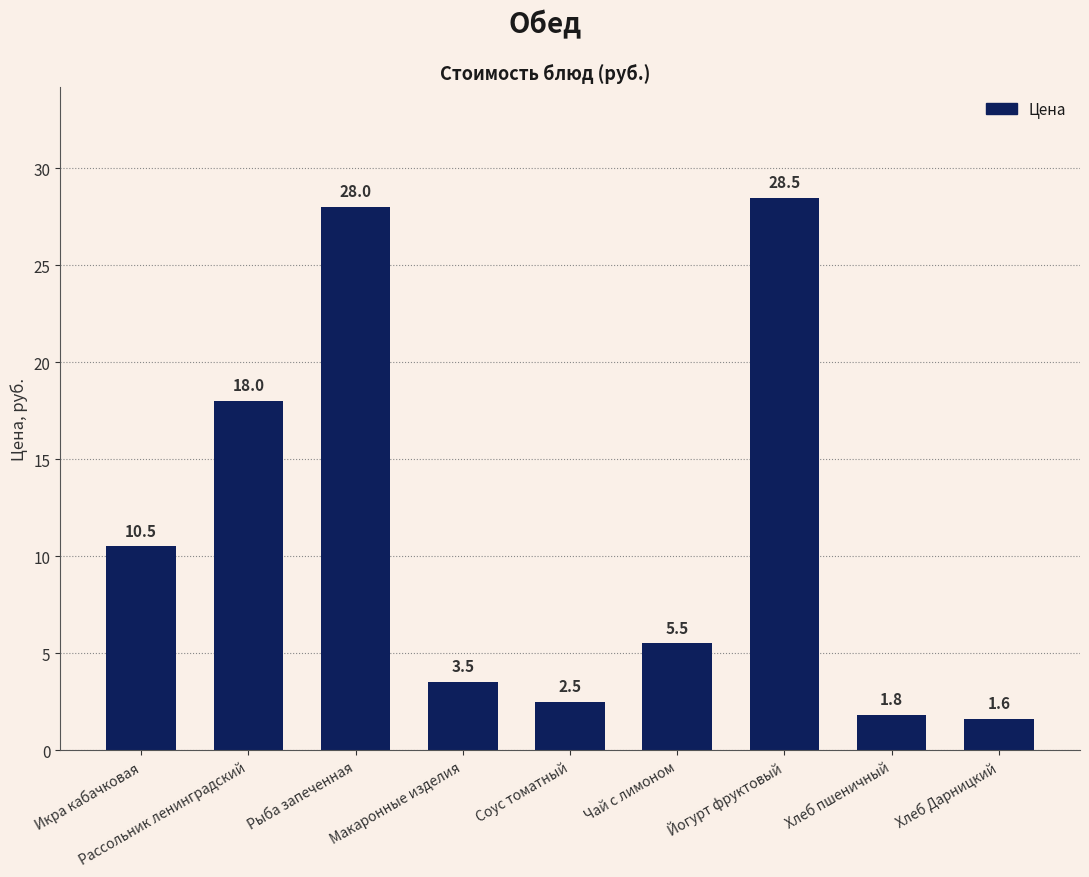

List the labels in order of value, smallest first.

Хлеб Дарницкий, Хлеб пшеничный, Соус томатный, Макаронные изделия, Чай с лимоном, Икра кабачковая, Рассольник ленинградский, Рыба запеченная, Йогурт фруктовый